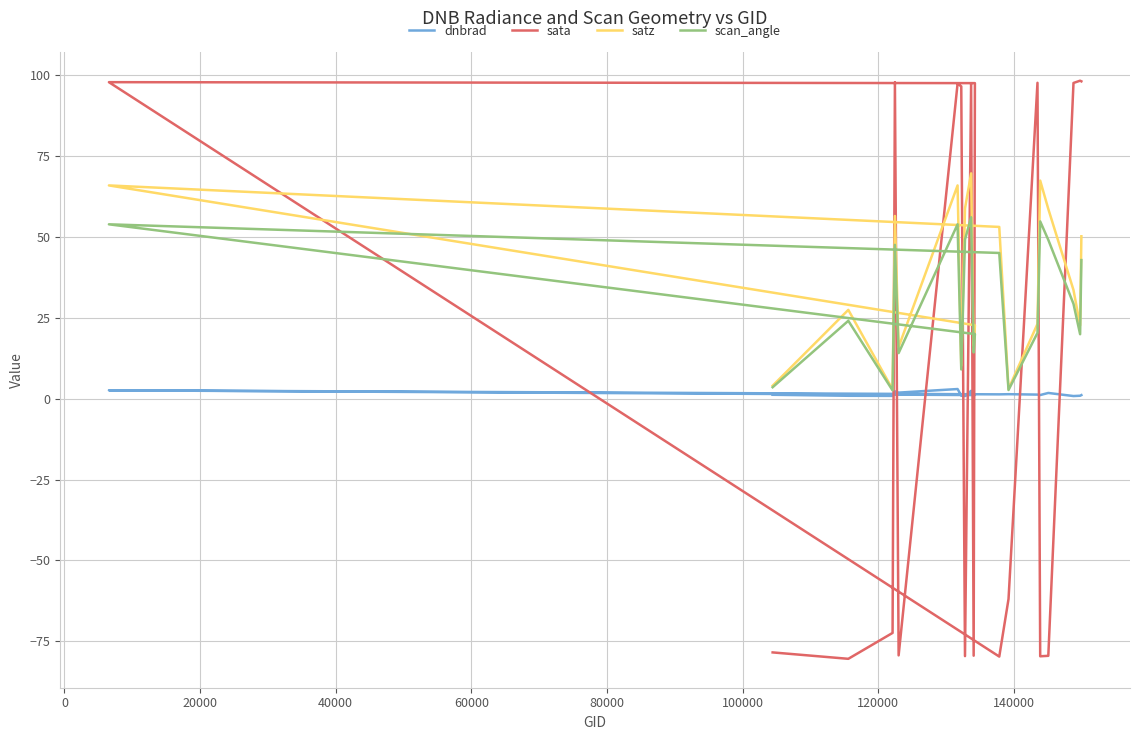

Where do satz and sata first cross each other?

20000 and 40000